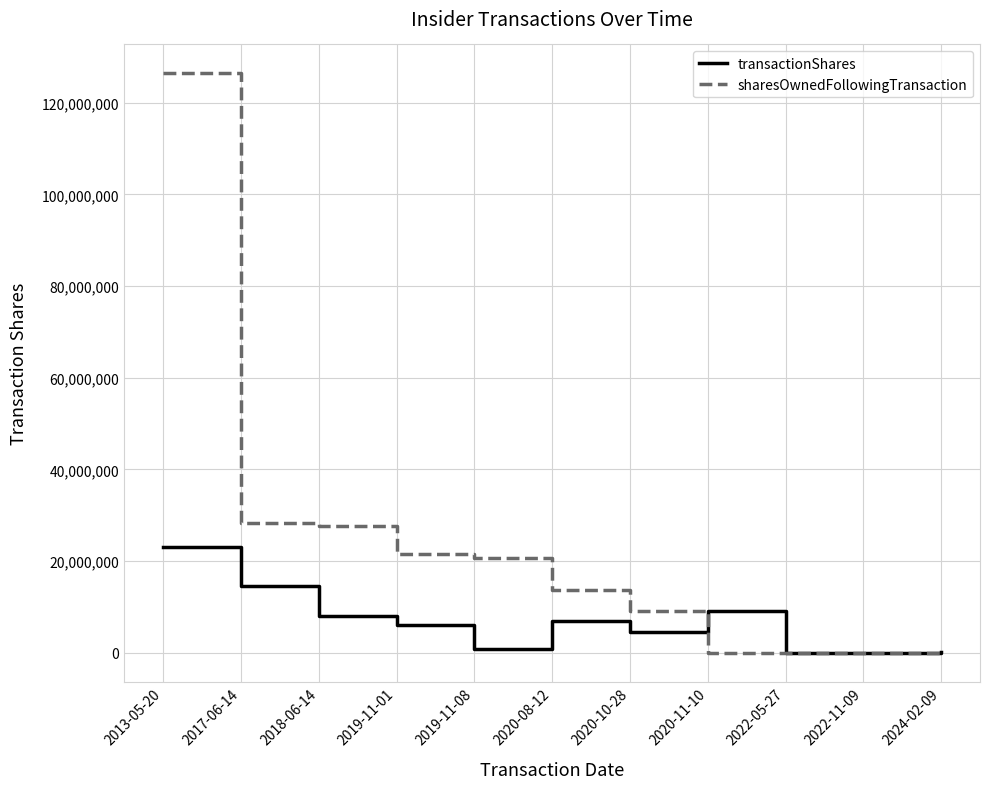

What is the difference between the second highest and minimum values in the transactionShares series?

14500008